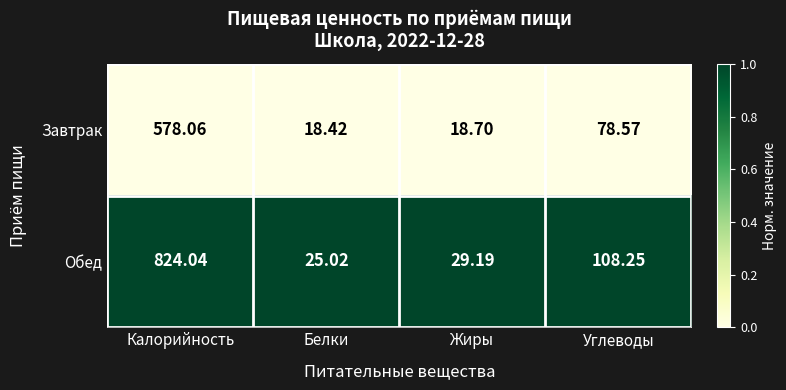

Rank the series by their maximum value, from highest to lowest.

Обед, Завтрак